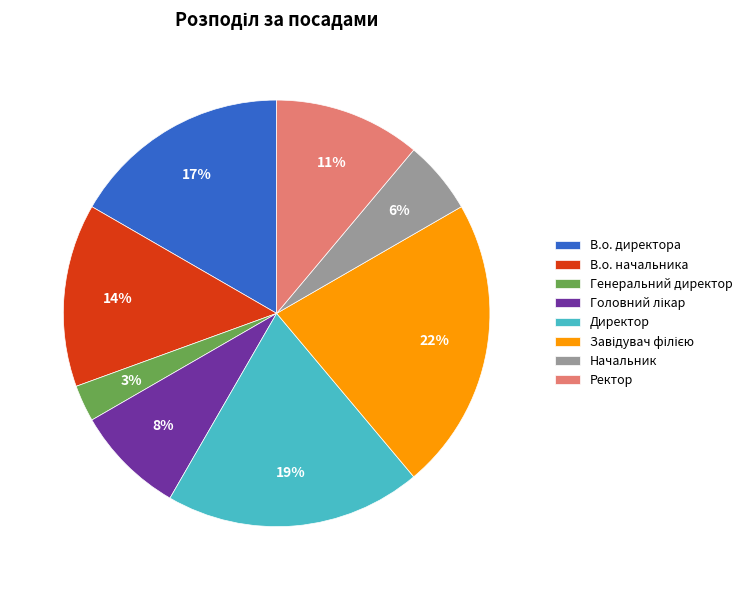

Which category has the smallest portion of the pie?

Генеральний директор